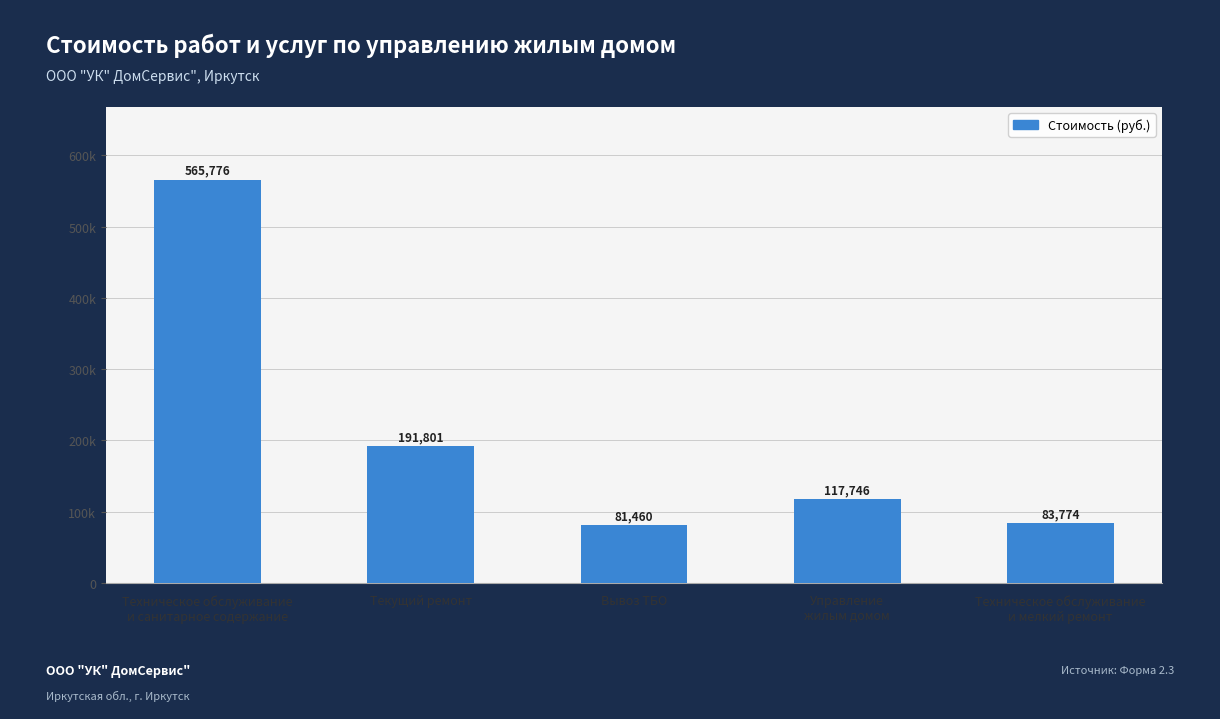

What is the label of the 1st bar from the right?

Техническое обслуживание
и мелкий ремонт